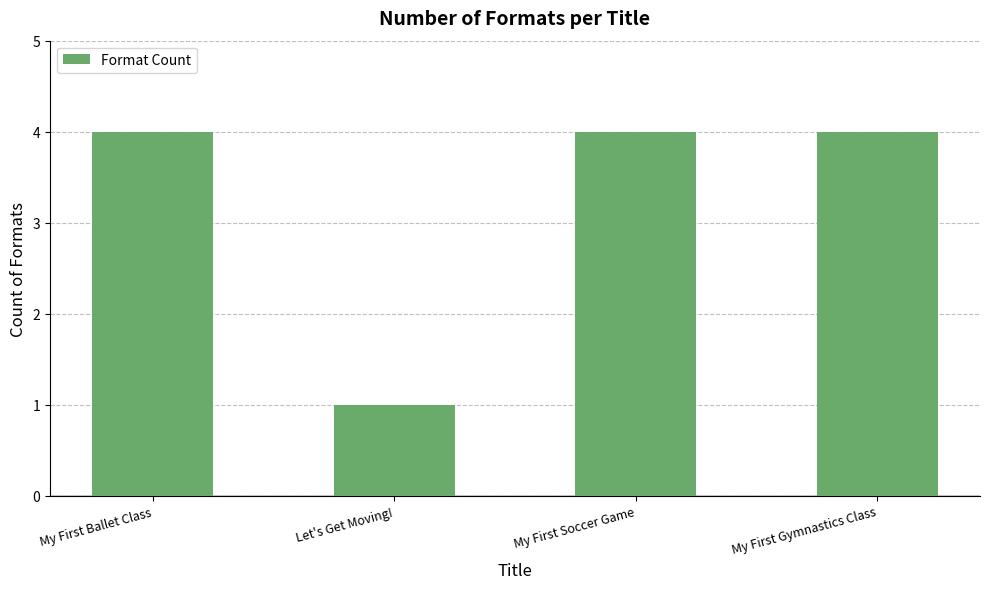

Where is the data nearest to the value 2?

Let's Get Moving!